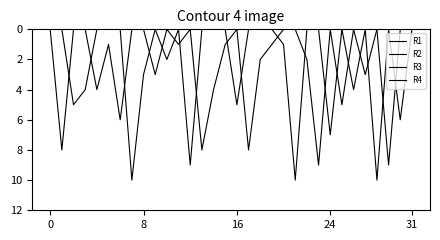

How many times do R3 and R2 cross each other?

1